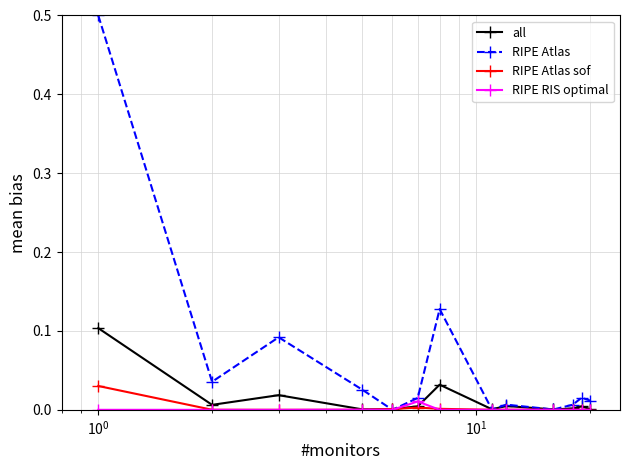

True or false: all has more than 1 points higher than both neighbors.

True